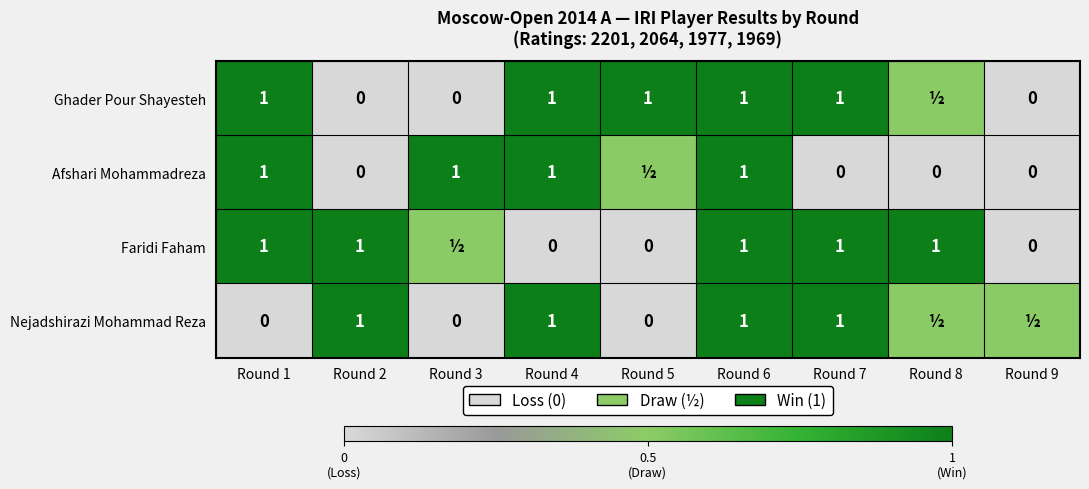

What is the total value across all series at Round 2?

2.0